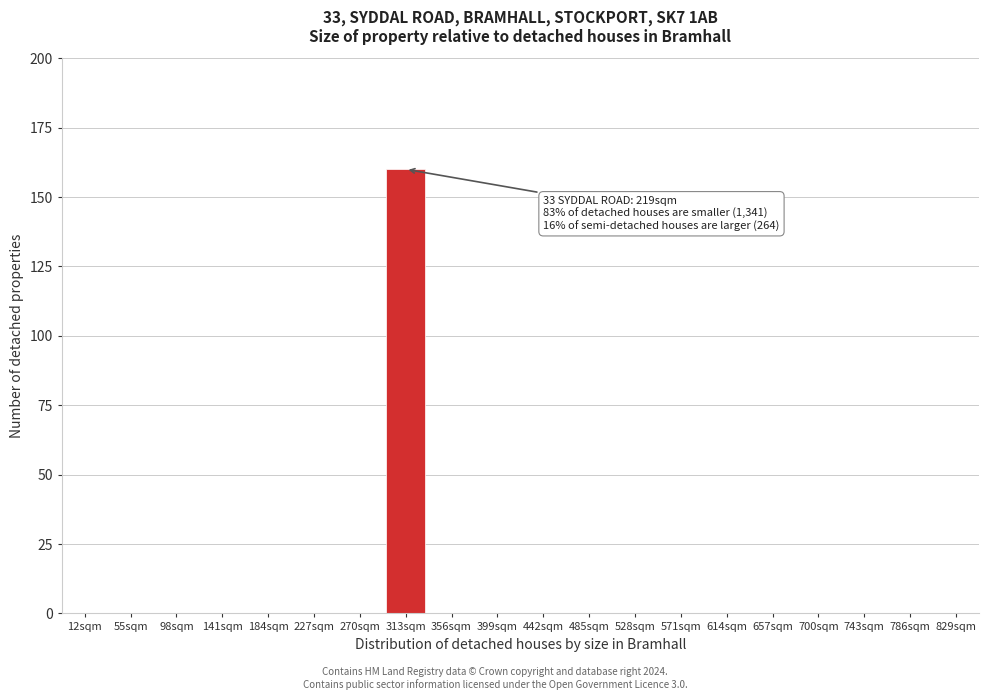

Reading left to right, transcribe all the data shown in this chart.

12sqm=0	55sqm=0	98sqm=0	141sqm=0	184sqm=0	227sqm=0	270sqm=0	313sqm=160	356sqm=0	399sqm=0	442sqm=0	485sqm=0	528sqm=0	571sqm=0	614sqm=0	657sqm=0	700sqm=0	743sqm=0	786sqm=0	829sqm=0